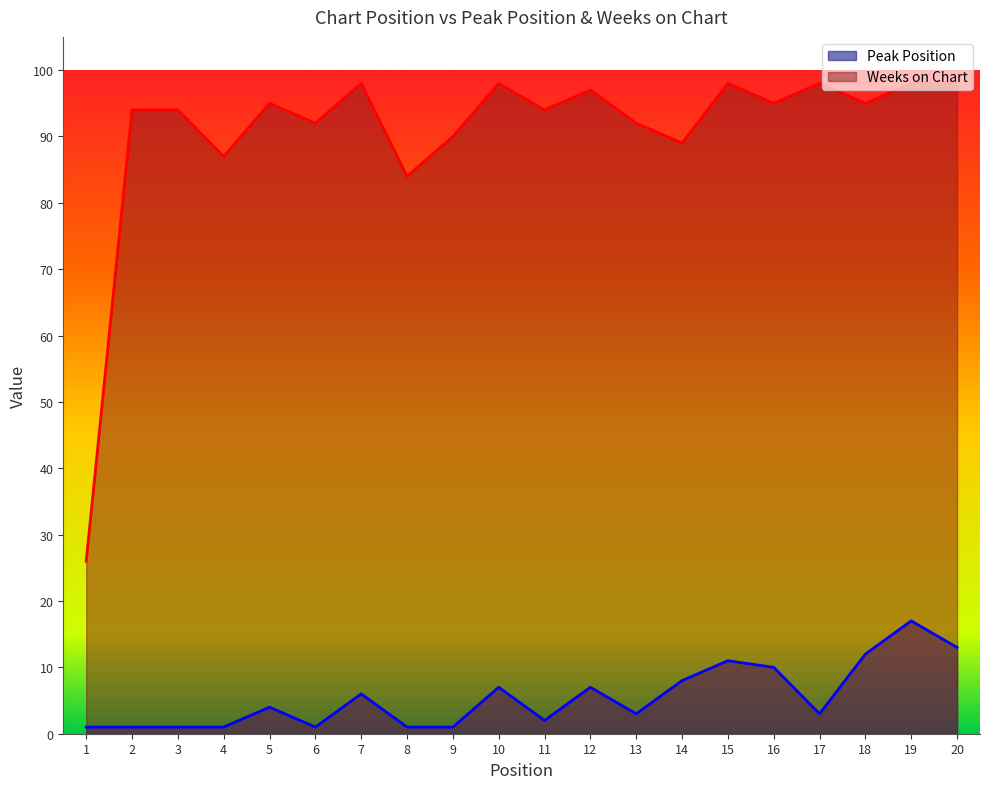

At which category is the sum across all series the highest?

19